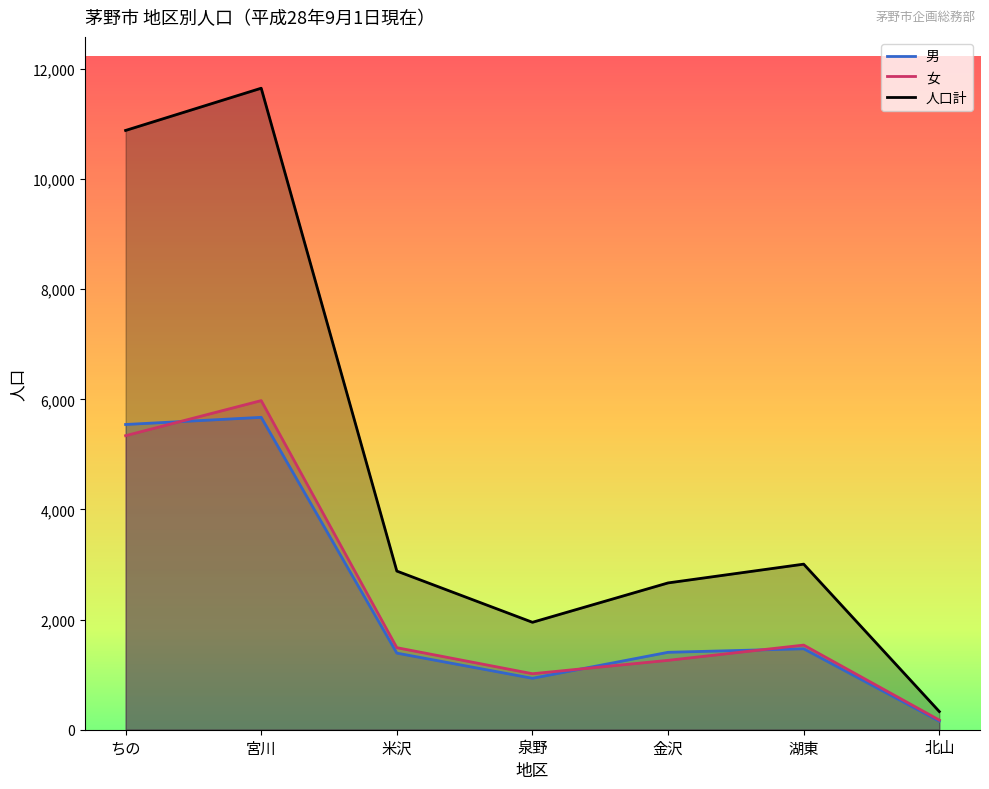

What are all the series names shown in the legend?

男, 女, 人口計